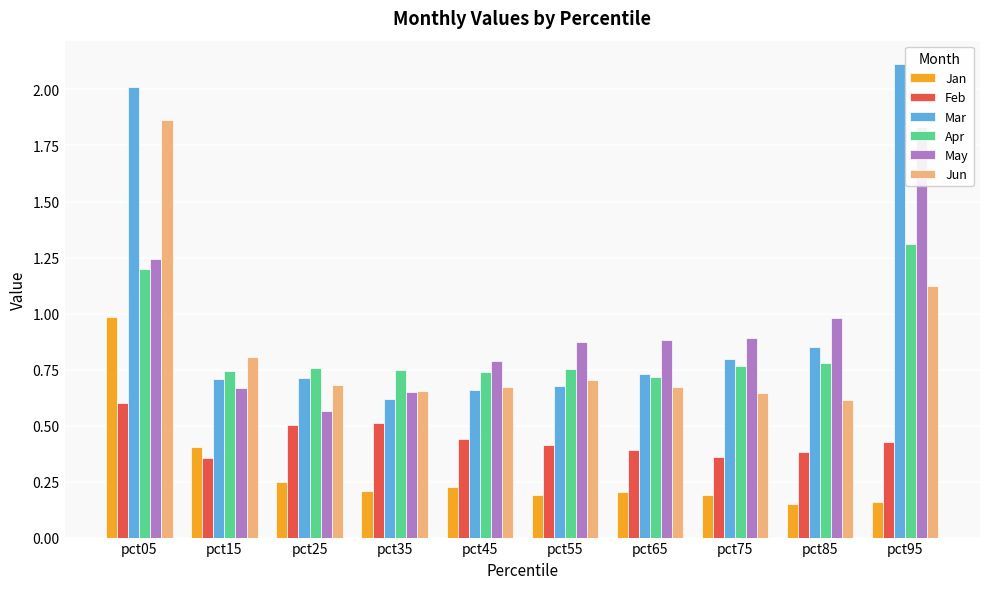

Which series has the largest total across all categories?

Mar